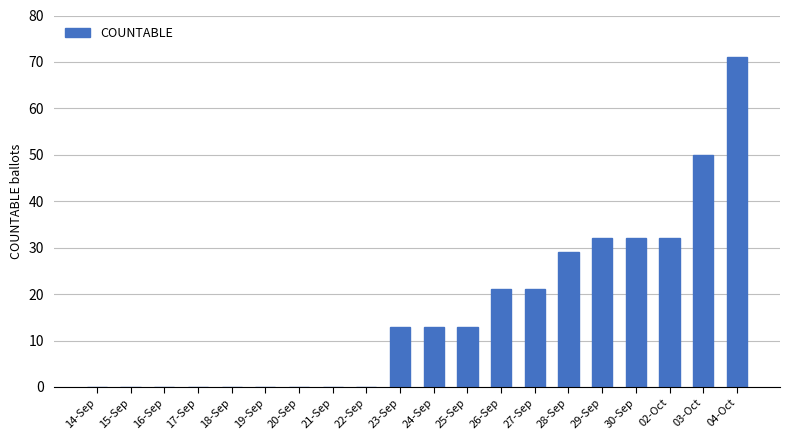

At which category does the chart reach its peak across all series?

04-Oct